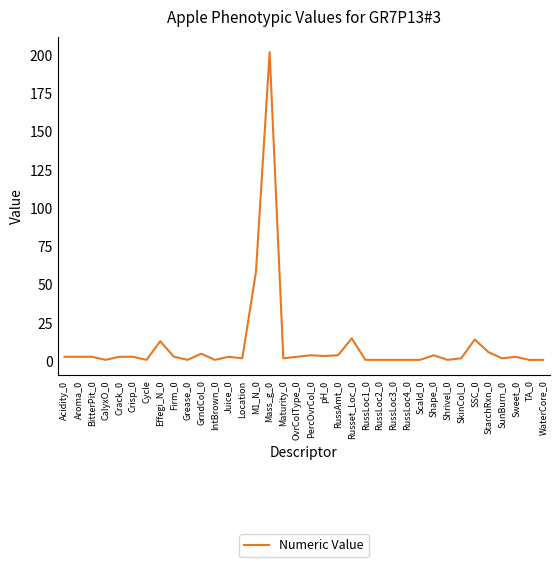

At which label is the value closest to 101?

M1_N_0